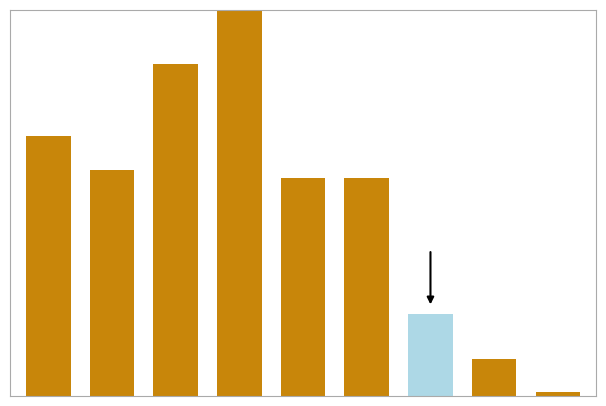

What is the difference between the maximum and minimum values?

1710